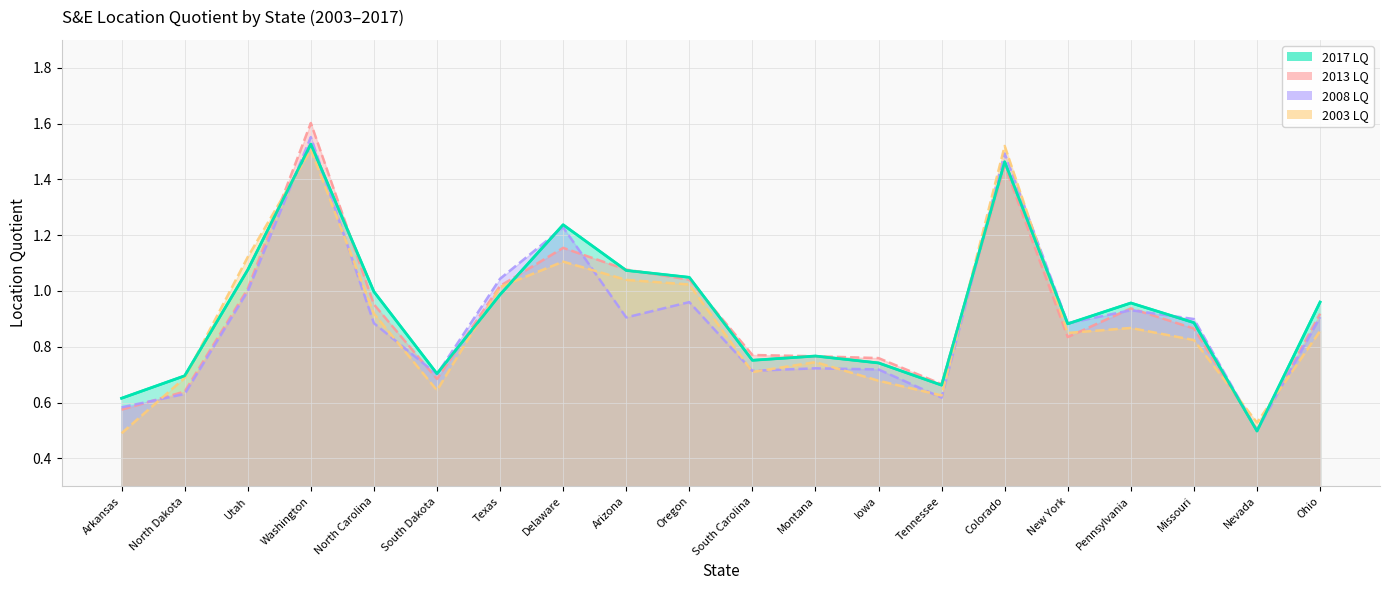

Does the chart have visible grid lines?

Yes